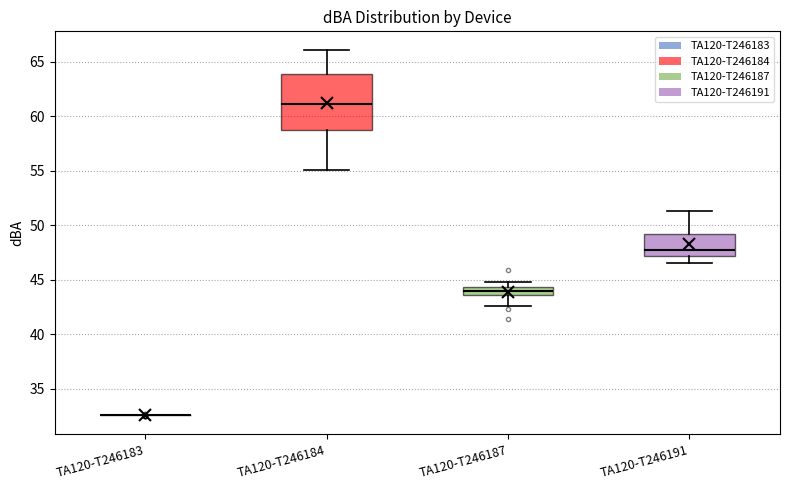

Which box is the tallest, from its lower edge to its upper edge?

TA120-T246184